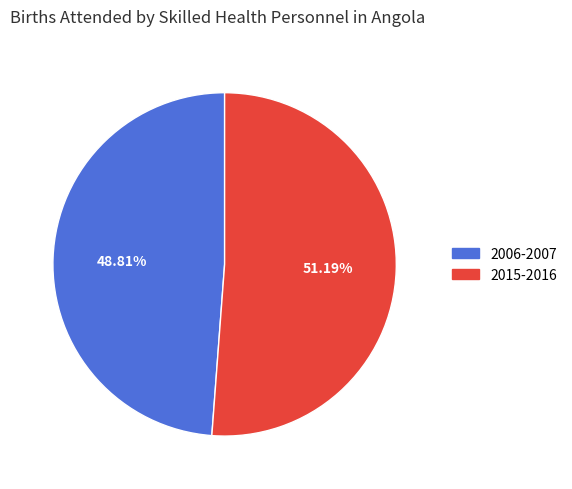

Which slice is the smallest?

2006-2007